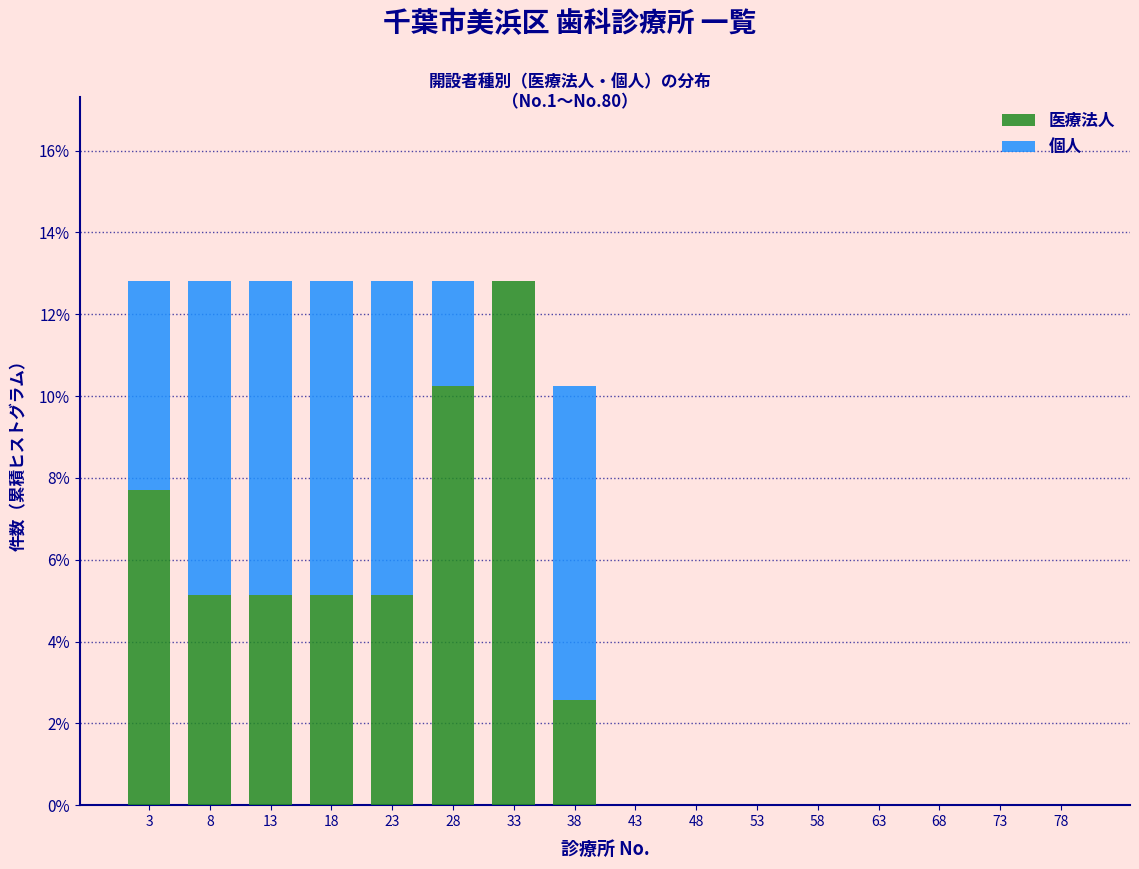

The 医療法人 series shows 5.1 at 23. True or false?

True